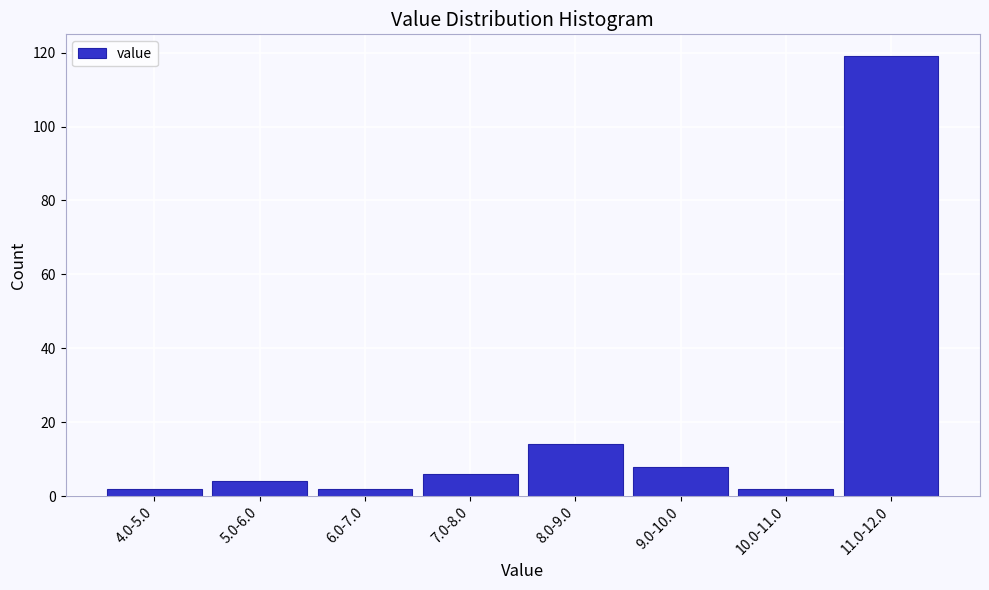

Reading left to right, what are all the values shown in this chart?

4.0-5.0=2	5.0-6.0=4	6.0-7.0=2	7.0-8.0=6	8.0-9.0=14	9.0-10.0=8	10.0-11.0=2	11.0-12.0=119